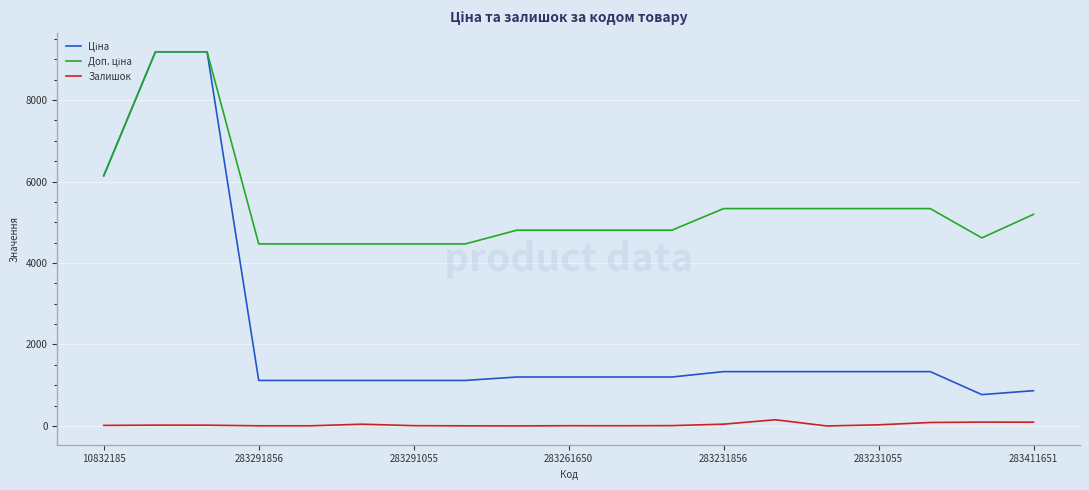

What is the maximum value shown in the chart?

9185.9